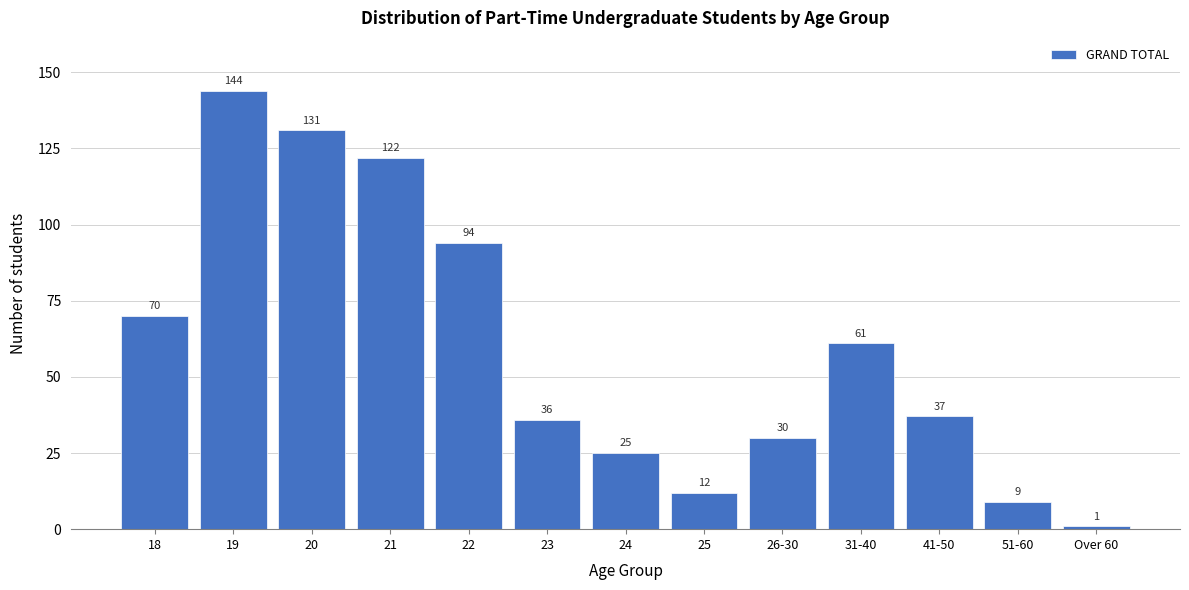

Reading left to right, what are all the values shown in this chart?

70	144	131	122	94	36	25	12	30	61	37	9	1